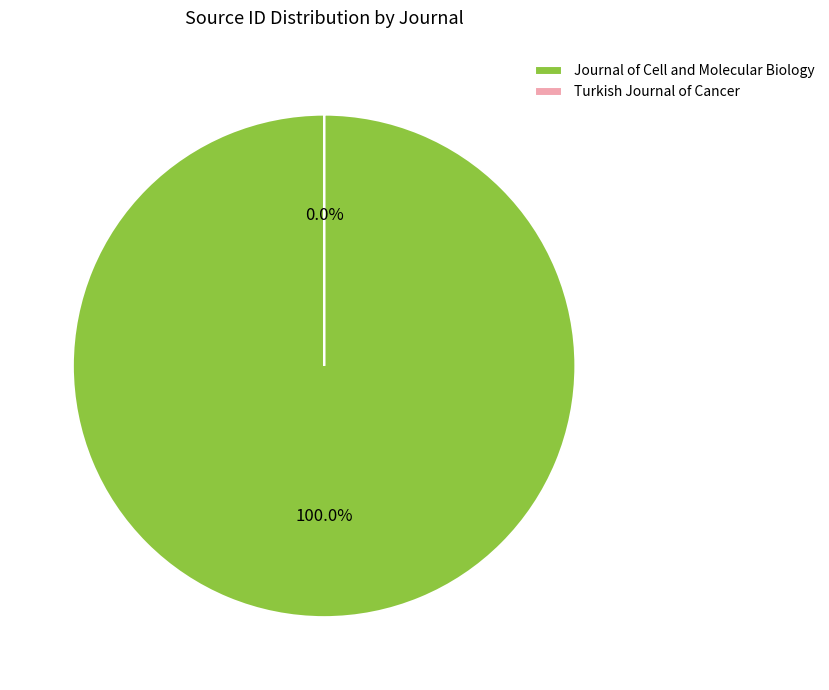

Combined, what portion of the pie is Journal of Cell and Molecular Biology and Turkish Journal of Cancer?

100.0%